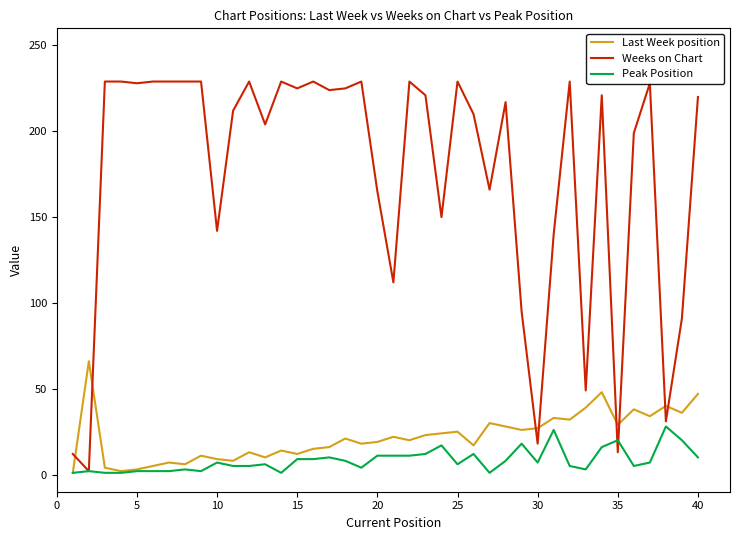

List the series in order of their peak value, lowest first.

Peak Position, Last Week position, Weeks on Chart